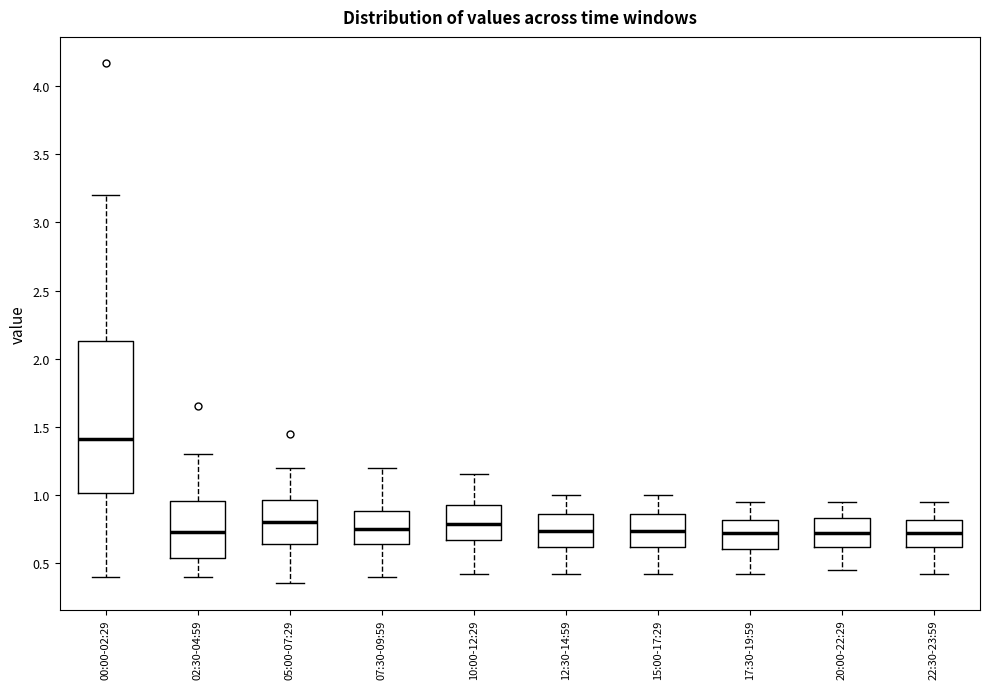

Where is the lower edge of the box for 07:30-09:59 on the y-axis? The values are not printed on the chart, so give them approximately, as read against the axis.

0.65